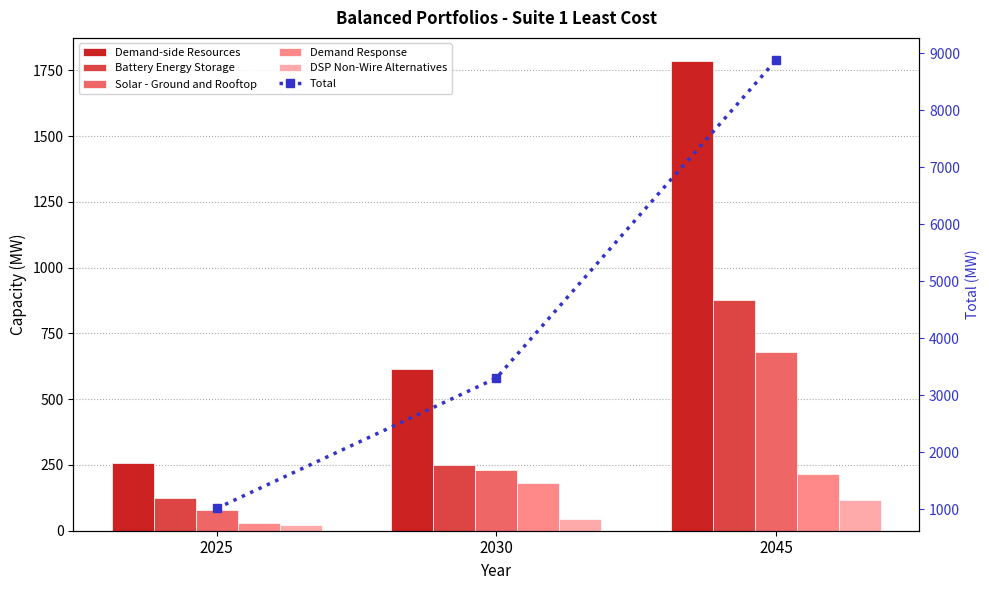

Reading right to left, list all the values displayed in this chart.

Demand-side Resources: 2045=1783.7	2030=615.8	2025=255.9
Battery Energy Storage: 2045=875.0	2030=250.0	2025=125.0
Solar - Ground and Rooftop: 2045=680.3	2030=230.3	2025=80.3
Demand Response: 2045=216.7	2030=182.4	2025=28.7
DSP Non-Wire Alternatives: 2045=117.8	2030=45.7	2025=22.1
Total: 2045=8875.0	2030=3297.4	2025=1012.0